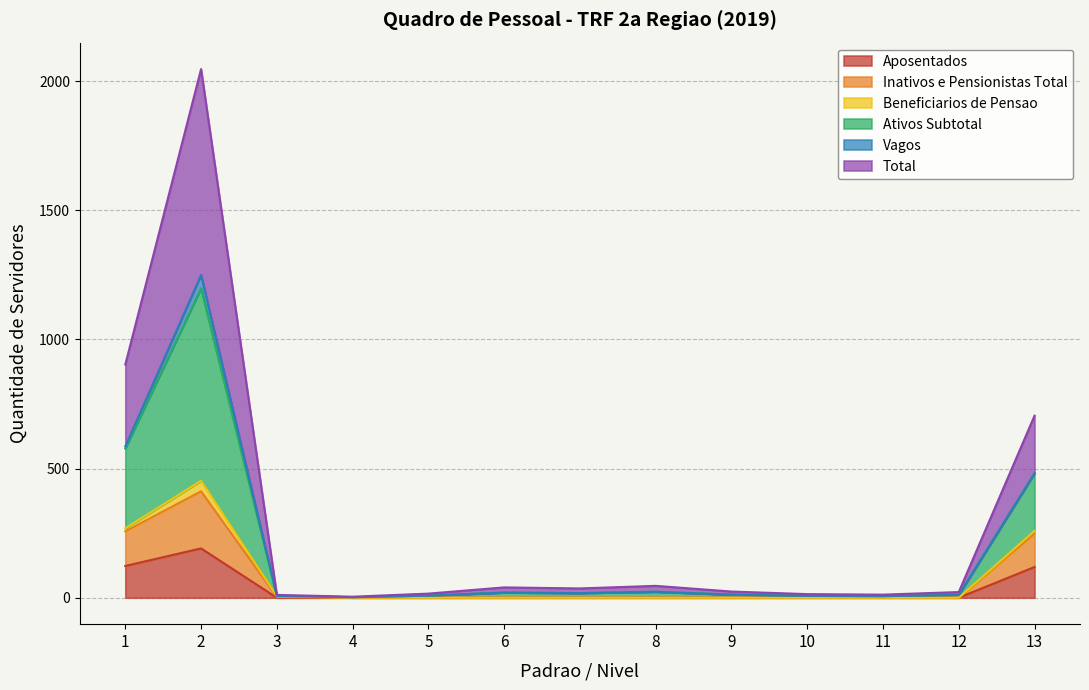

What are all the series names shown in the legend?

Aposentados, Inativos e Pensionistas Total, Beneficiarios de Pensao, Ativos Subtotal, Vagos, Total